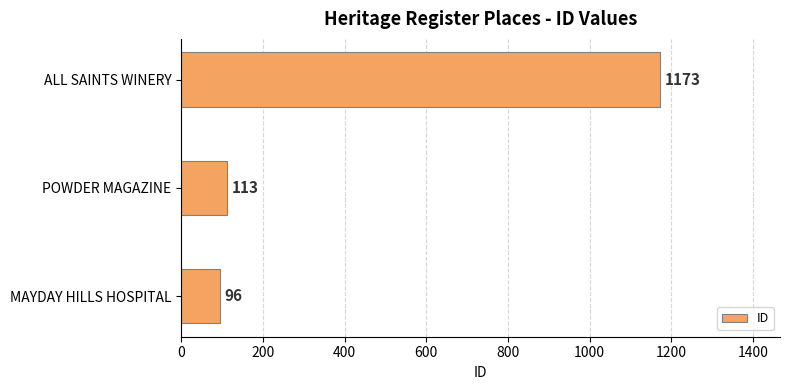

What is the difference between the maximum and minimum values?

1077